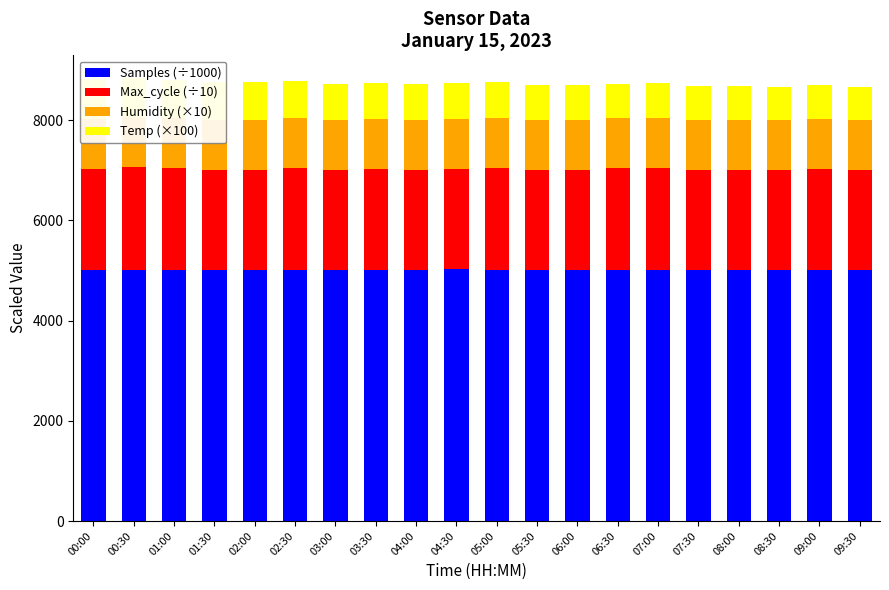

Where does the Max_cycle (÷10) series first go above 1999?

00:00